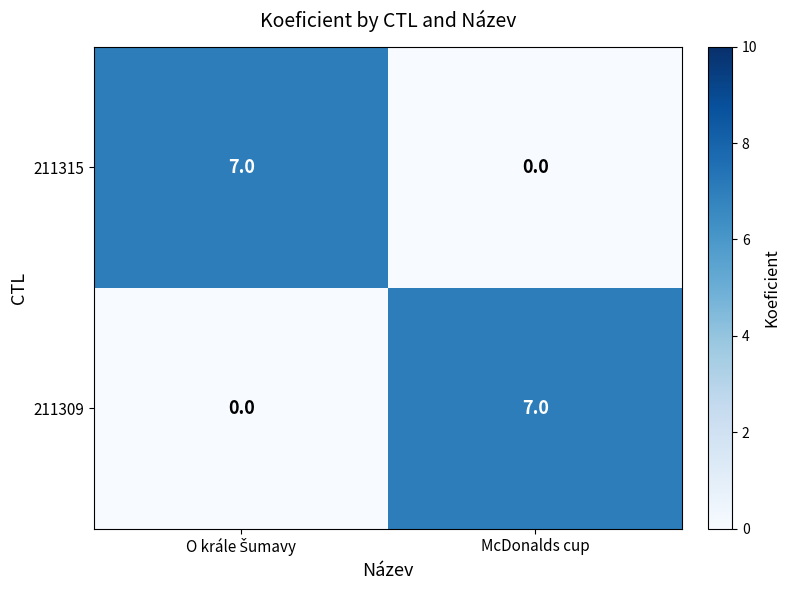

How many distinct data groups are displayed?

2